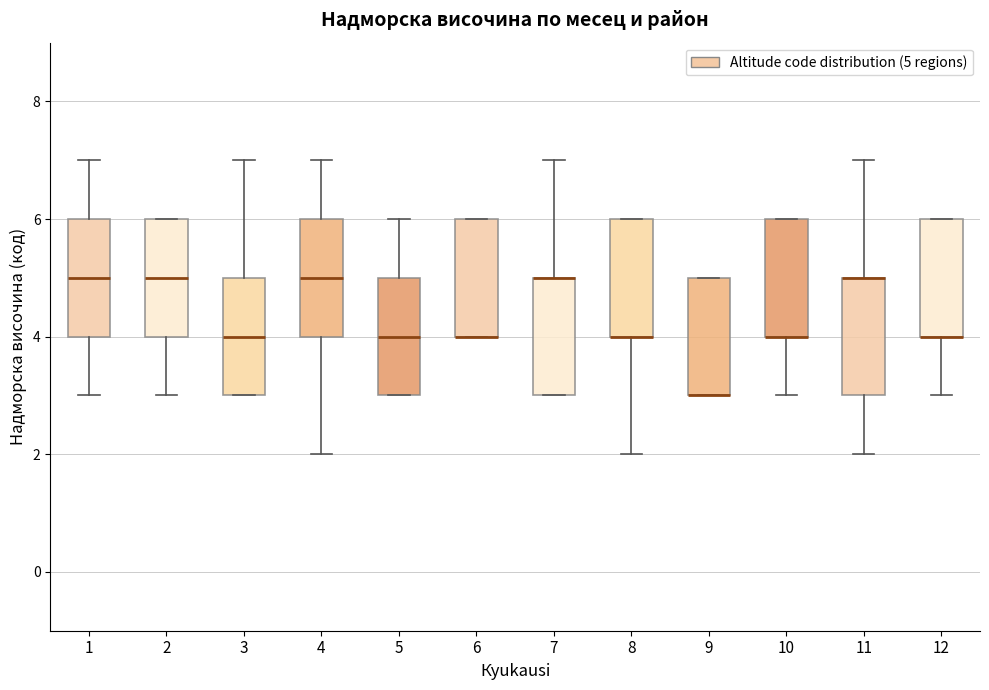

Where is the upper edge of the box at x = 9 on the y-axis? The values are not printed on the chart, so give them approximately, as read against the axis.

5